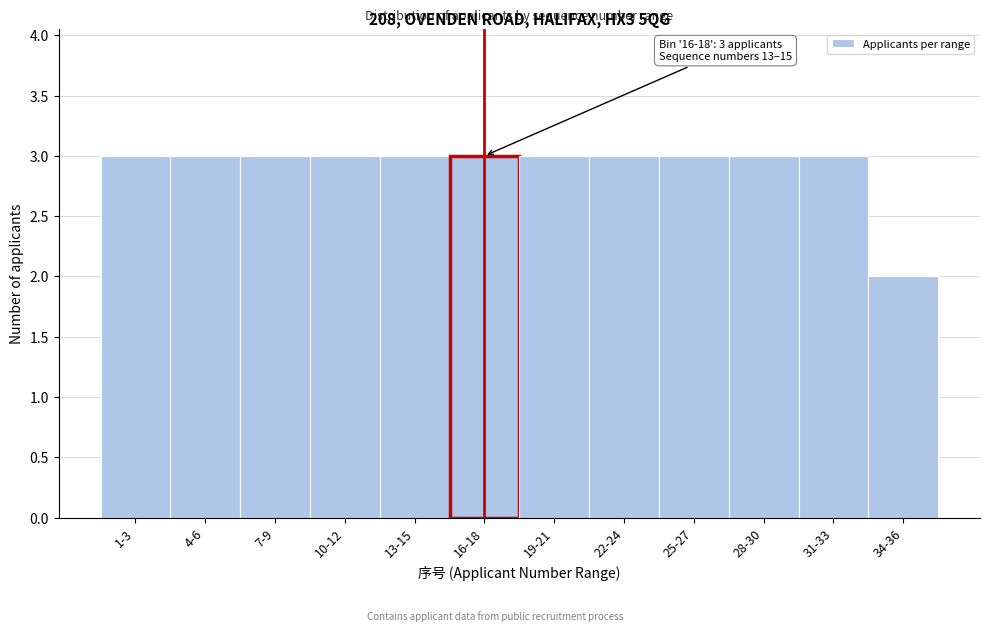

Reading left to right, what are all the values shown in this chart?

3	3	3	3	3	3	3	3	3	3	3	2